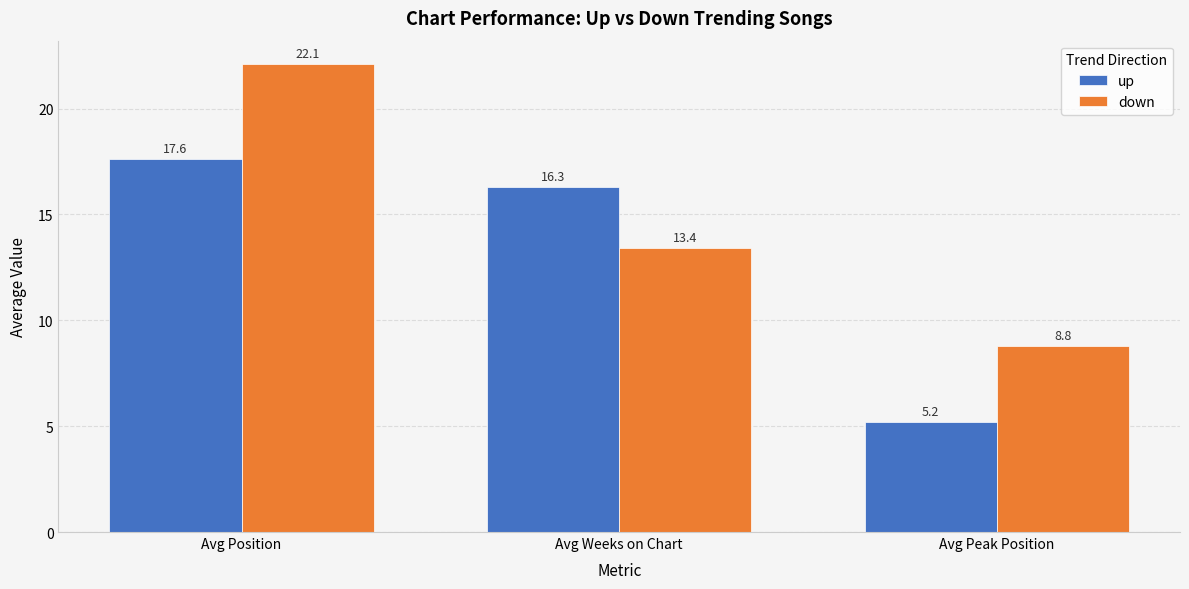

What is the sum of the up values at Avg Peak Position and Avg Position?

22.8